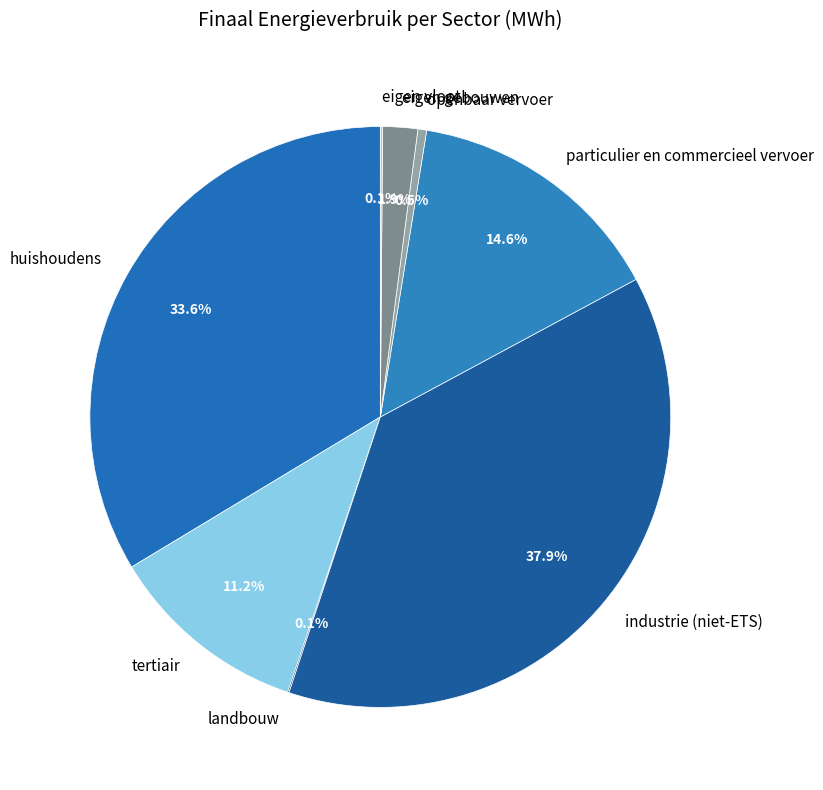

What percentage is NOT represented by tertiair?

88.8%